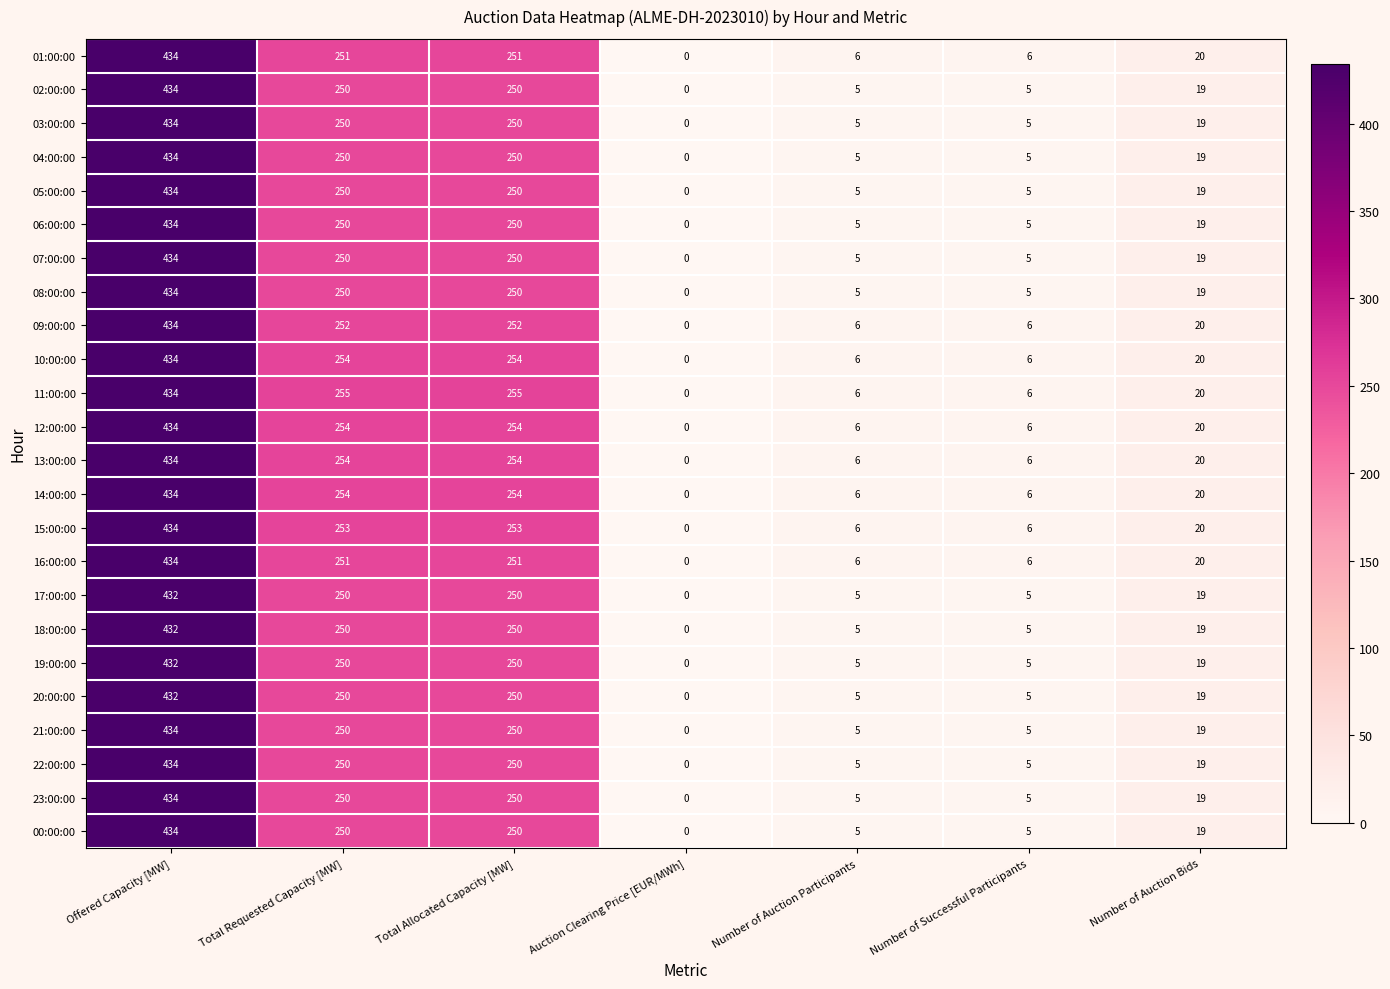

The value of 19:00:00 at Total Requested Capacity [MW] is 250. True or false?

True